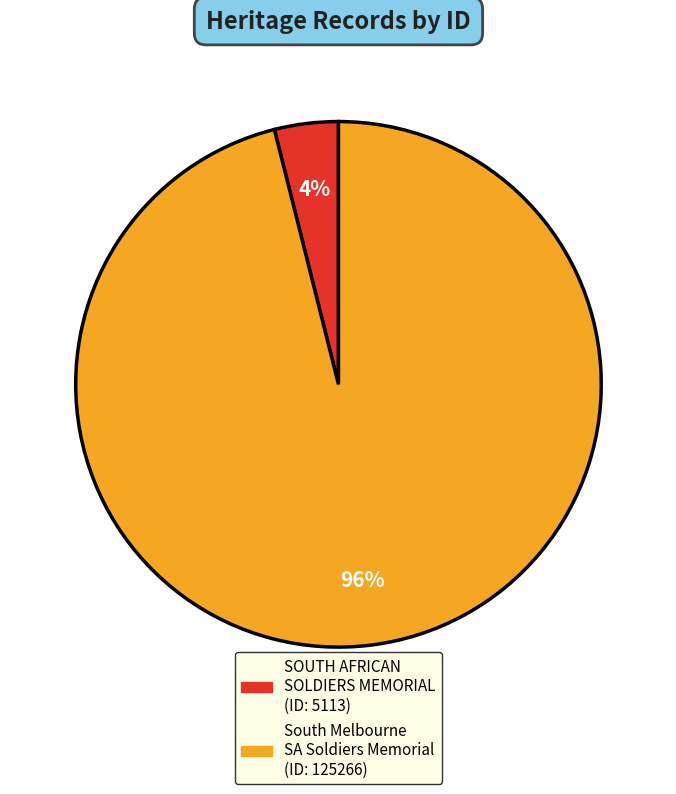

Is there any slice that represents more than half of the pie?

Yes